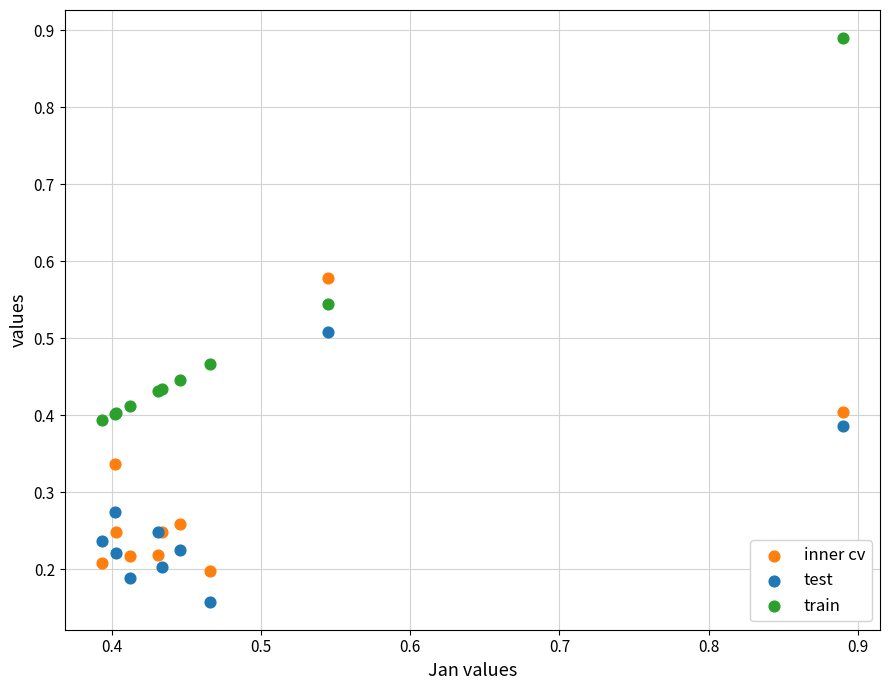

Which series reaches the maximum Y coordinate?

train